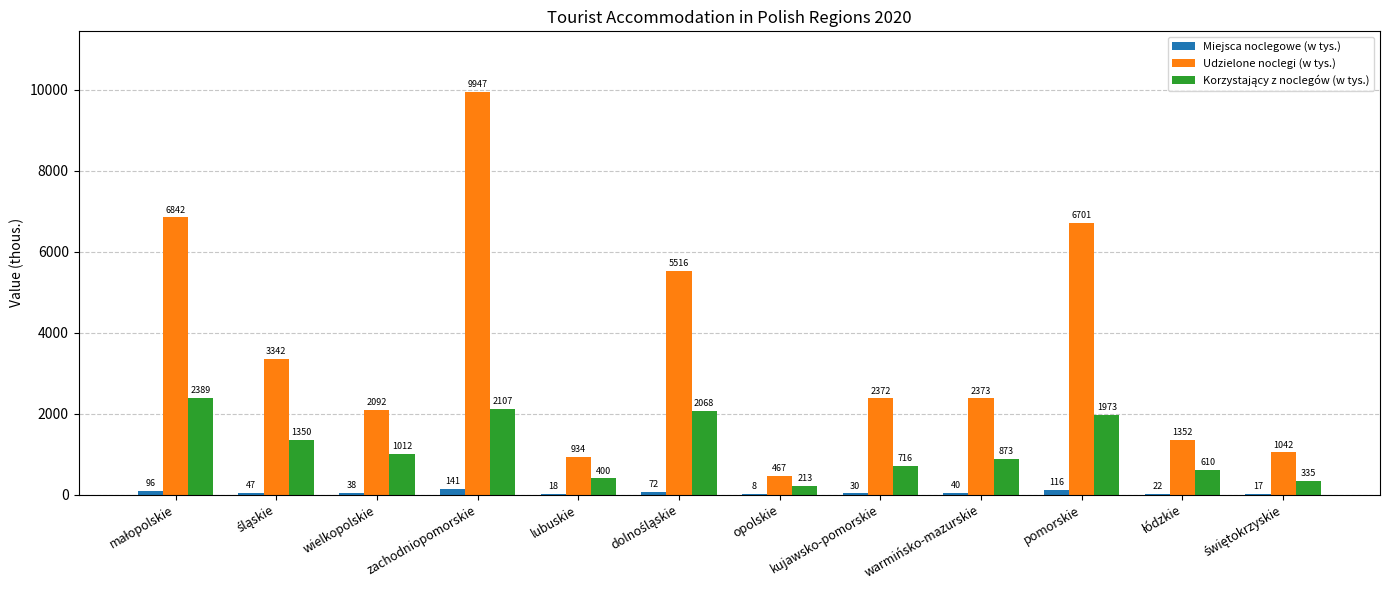

Which series changed the most between lubuskie and opolskie?

Udzielone noclegi (w tys.)